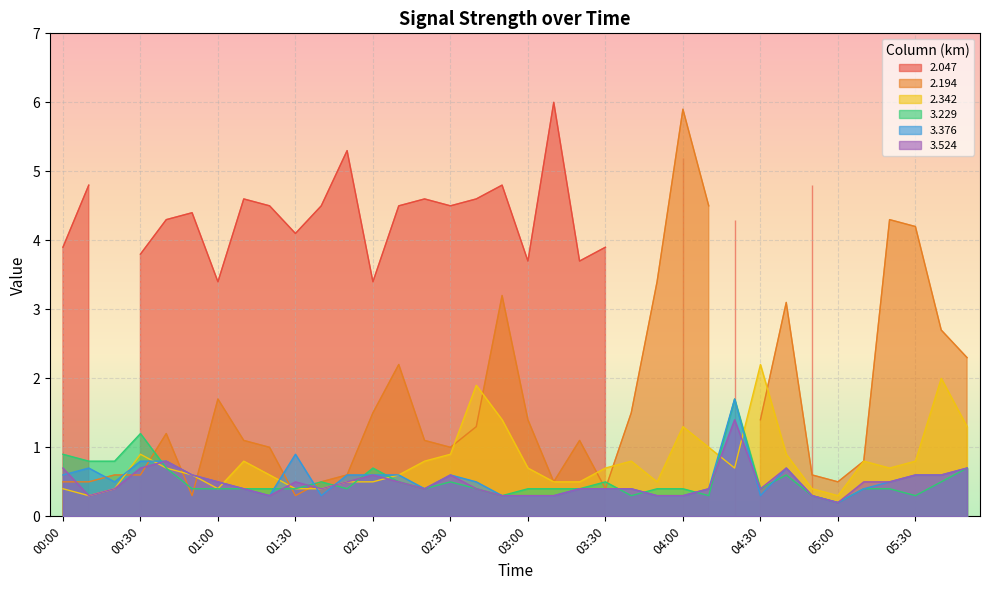

What is the difference between the maximum and minimum values in the 3.376 series?

1.5